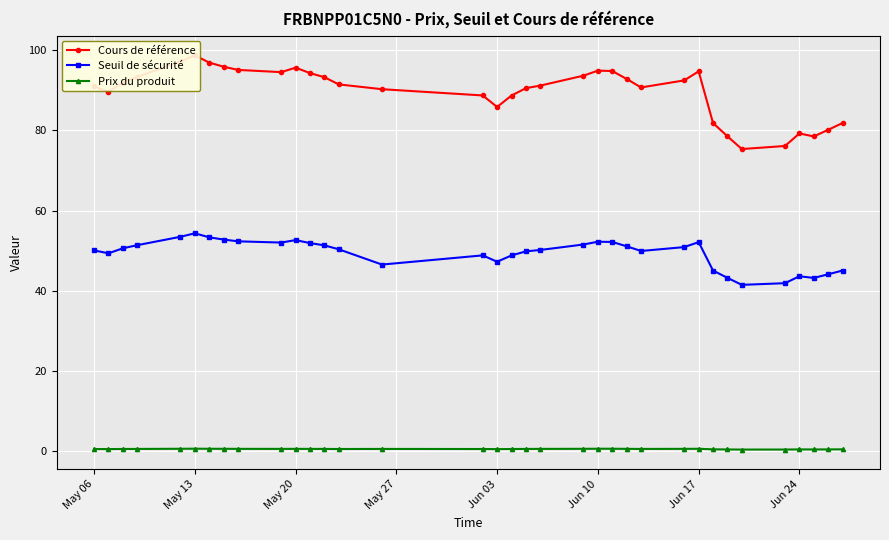

What is the difference between the maximum and minimum values in the Seuil de sécurité series?

12.9